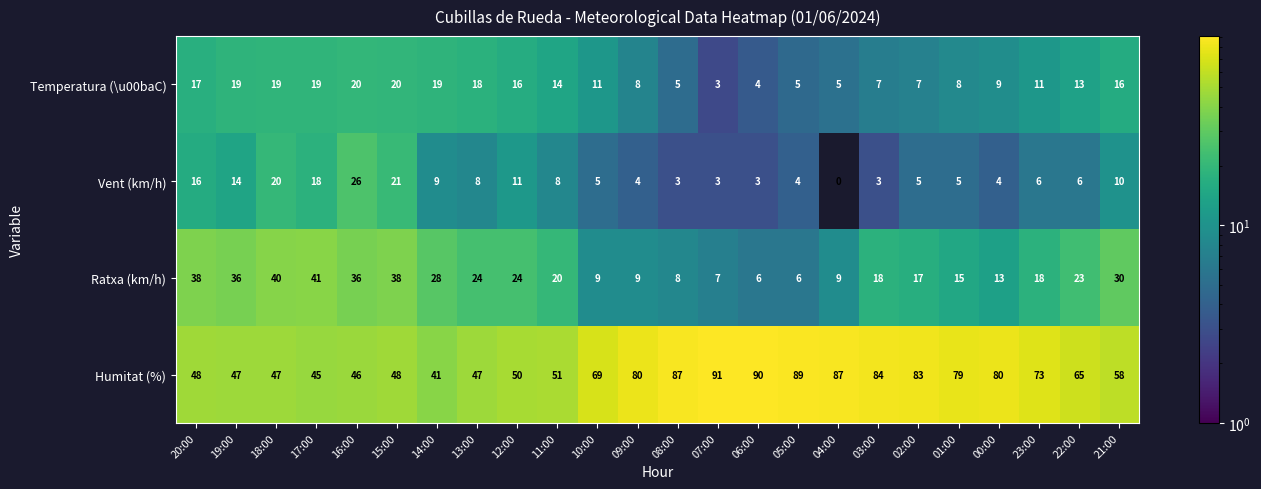

What is the total value across all series at 05:00?

104